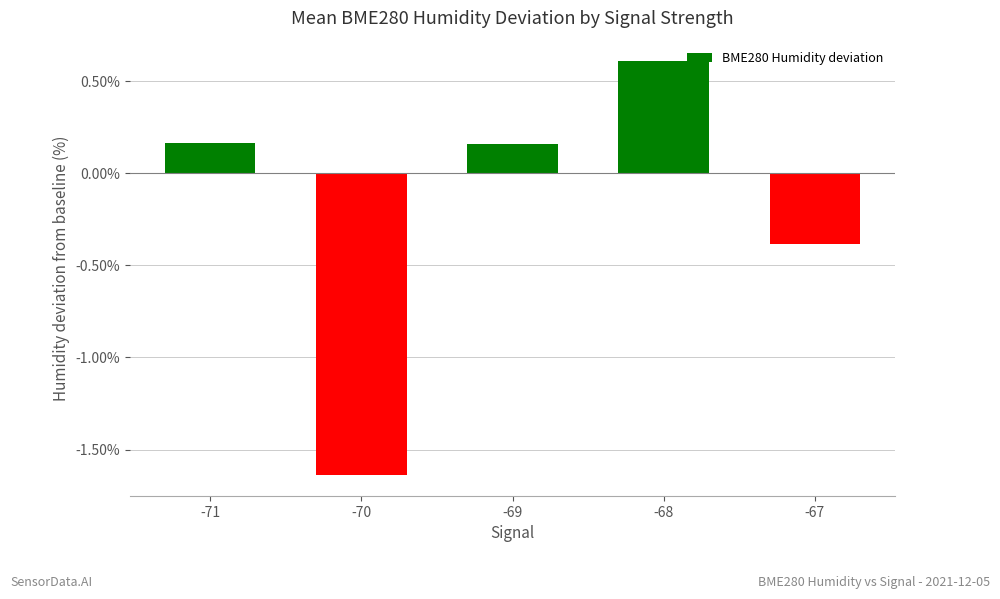

What is the value of the 5th bar from the left?

-0.4